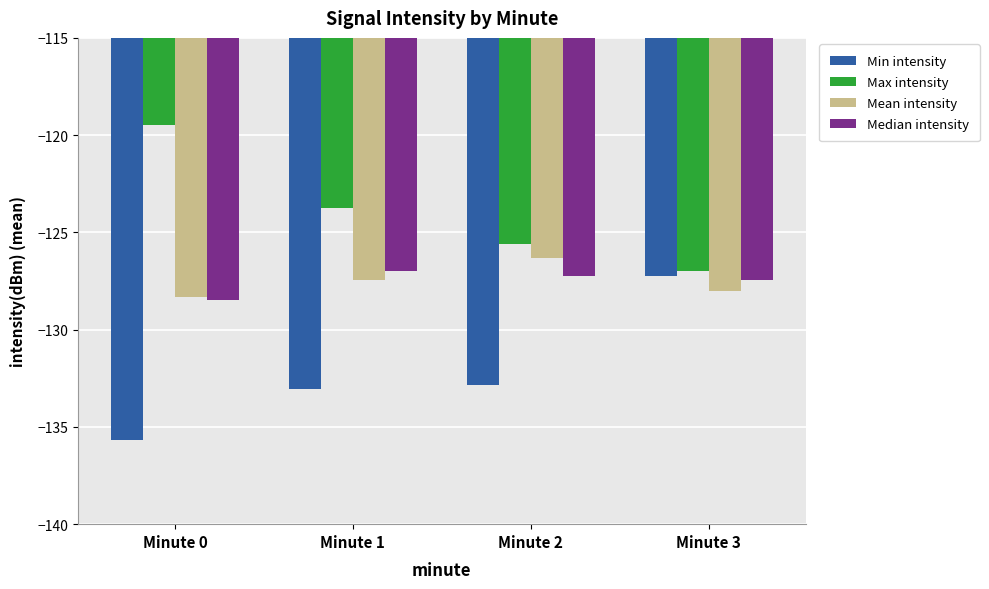

Reading left to right, what are all the values shown in this chart?

Min intensity: -135.7	-133.0	-132.9	-127.3
Max intensity: -119.5	-123.7	-125.6	-127.0
Mean intensity: -128.3	-127.5	-126.3	-128.0
Median intensity: -128.5	-127.0	-127.3	-127.5